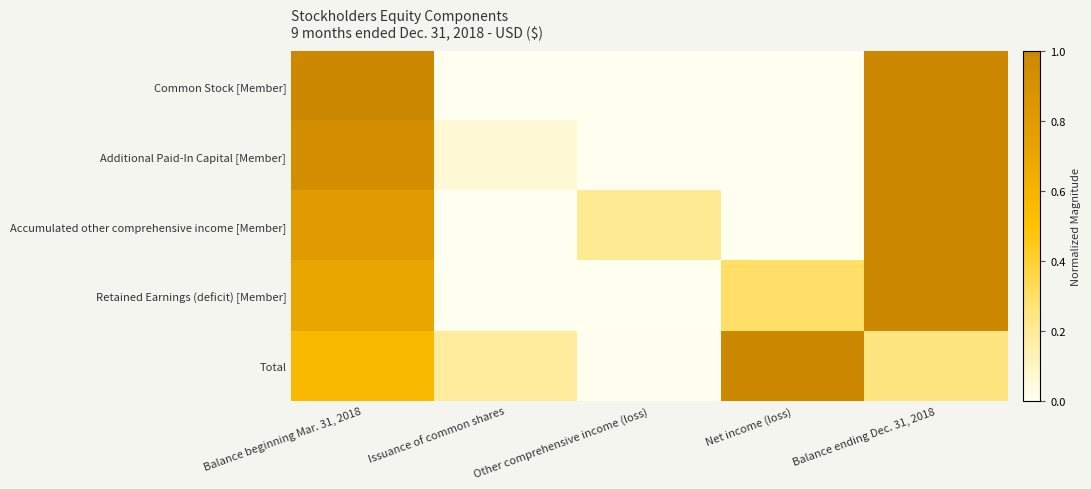

Reading right to left, what are all the values shown in this chart?

Common Stock [Member]: Balance ending Dec. 31, 2018=1.0	Net income (loss)=0.0	Other comprehensive income (loss)=0.0	Issuance of common shares=0.0	Balance beginning Mar. 31, 2018=1.0
Additional Paid-In Capital [Member]: Balance ending Dec. 31, 2018=1.0	Net income (loss)=0.0	Other comprehensive income (loss)=0.0	Issuance of common shares=0.1	Balance beginning Mar. 31, 2018=0.9
Accumulated other comprehensive income [Member]: Balance ending Dec. 31, 2018=1.0	Net income (loss)=0.0	Other comprehensive income (loss)=0.2	Issuance of common shares=0.0	Balance beginning Mar. 31, 2018=0.8
Retained Earnings (deficit) [Member]: Balance ending Dec. 31, 2018=1.0	Net income (loss)=0.3	Other comprehensive income (loss)=0.0	Issuance of common shares=0.0	Balance beginning Mar. 31, 2018=0.7
Total: Balance ending Dec. 31, 2018=0.3	Net income (loss)=1.0	Other comprehensive income (loss)=0.0	Issuance of common shares=0.2	Balance beginning Mar. 31, 2018=0.6